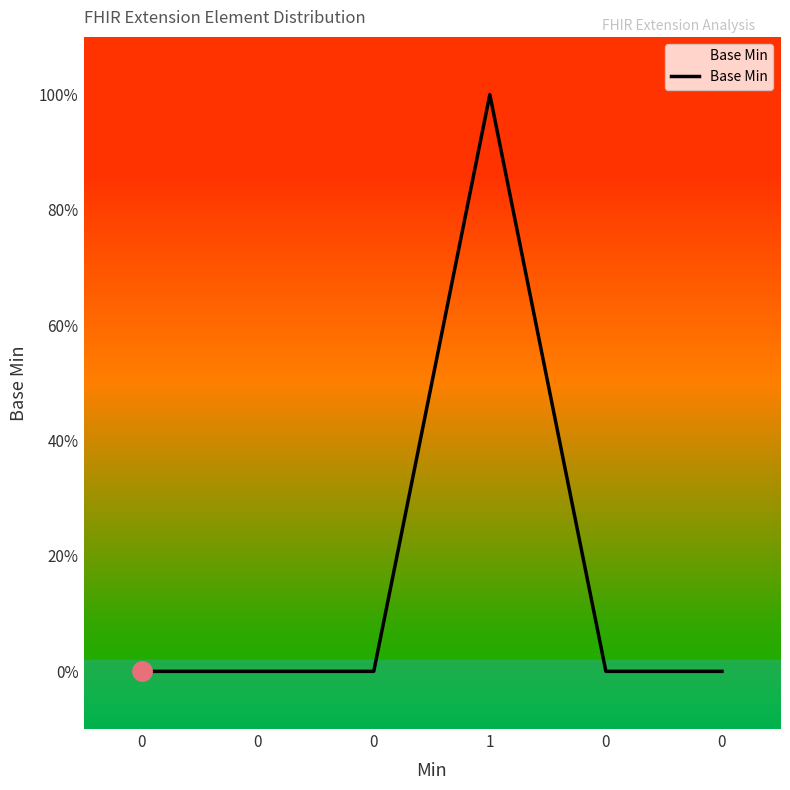

Does the chart display data point markers on the line(s)?

No